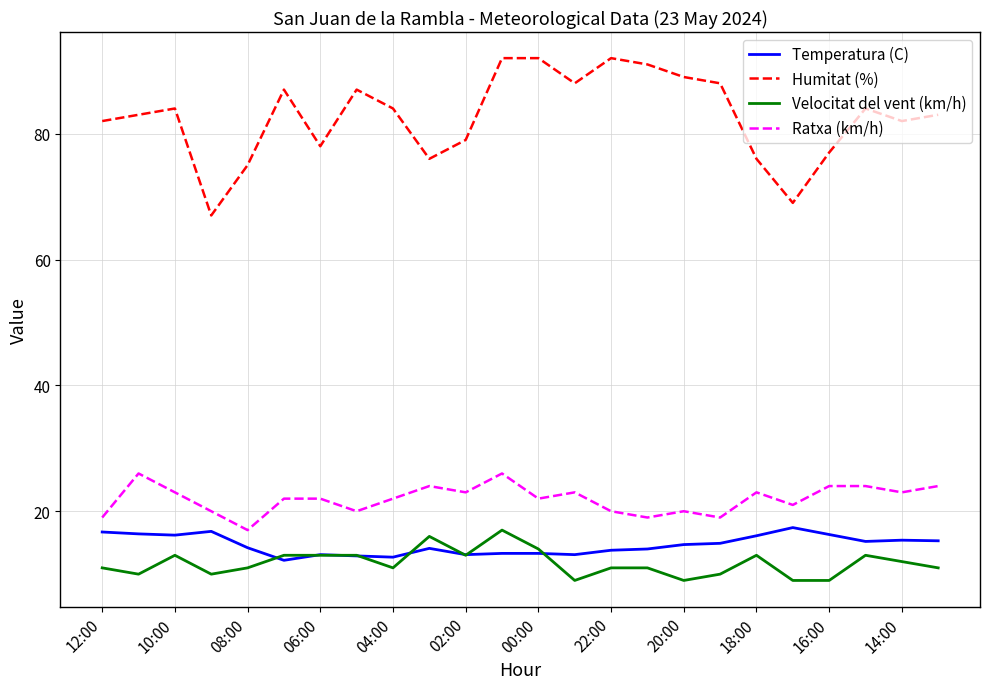

True or false: Ratxa (km/h) and Humitat (%) intersect in this chart.

False